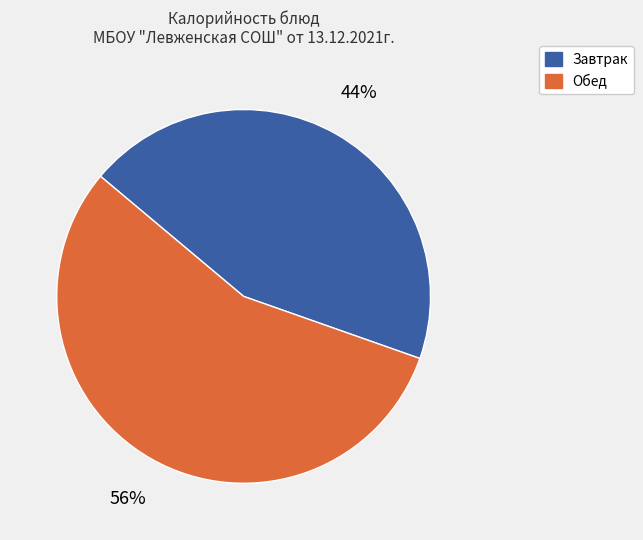

To the nearest percent, what is the average slice percentage?

50%